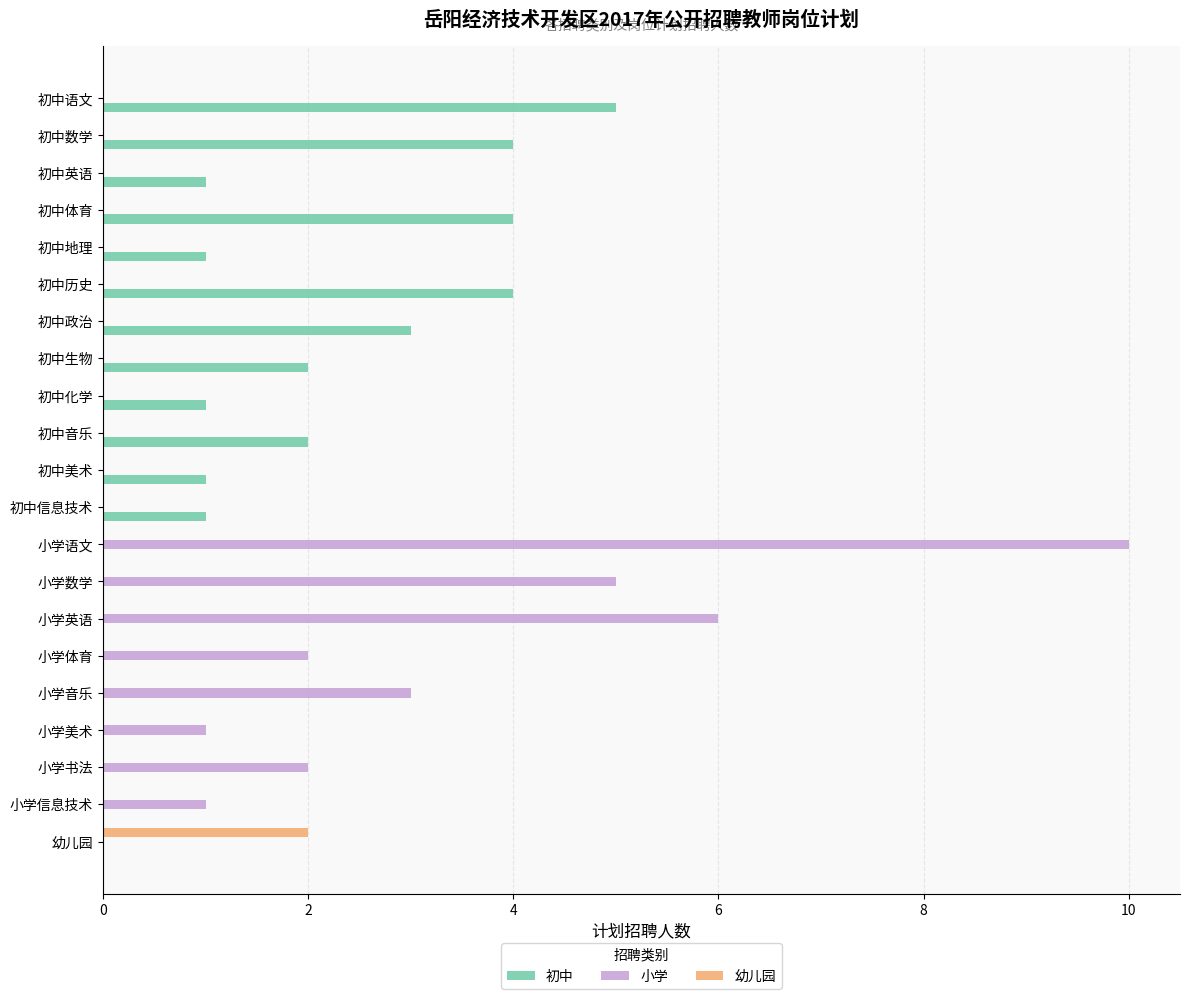

Between 初中英语 and 小学书法, which series saw the biggest shift?

小学